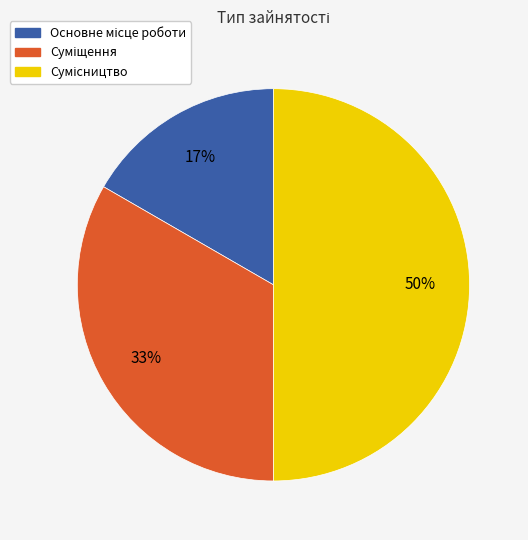

To the nearest percent, what is the difference between the largest and smallest slice percentages?

33%